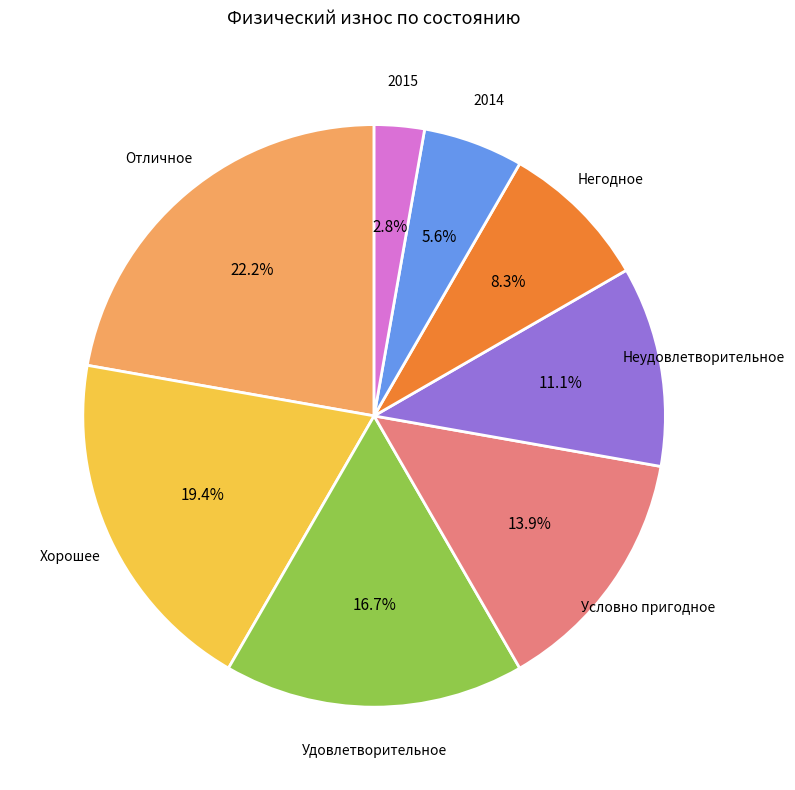

Does any single category account for the majority?

No